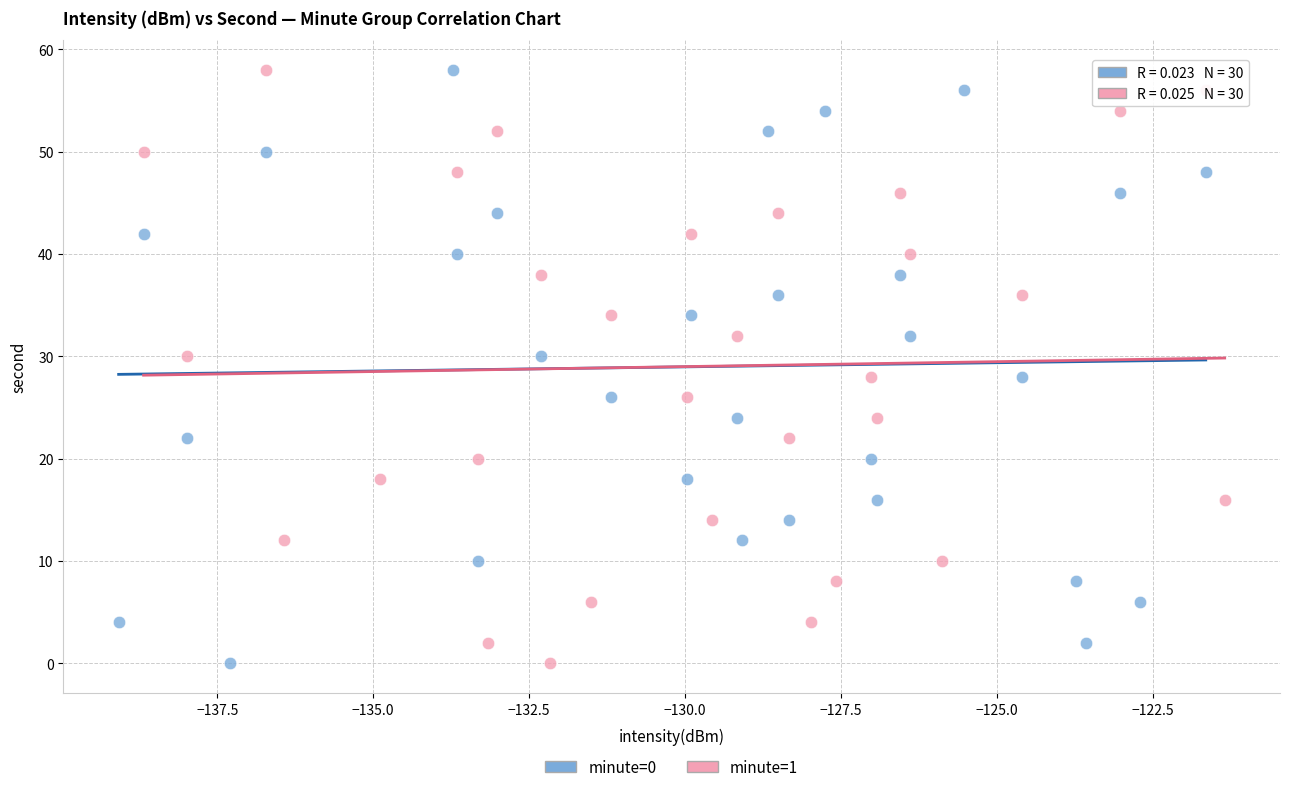

What are all the series names shown in the legend?

minute=0, minute=1